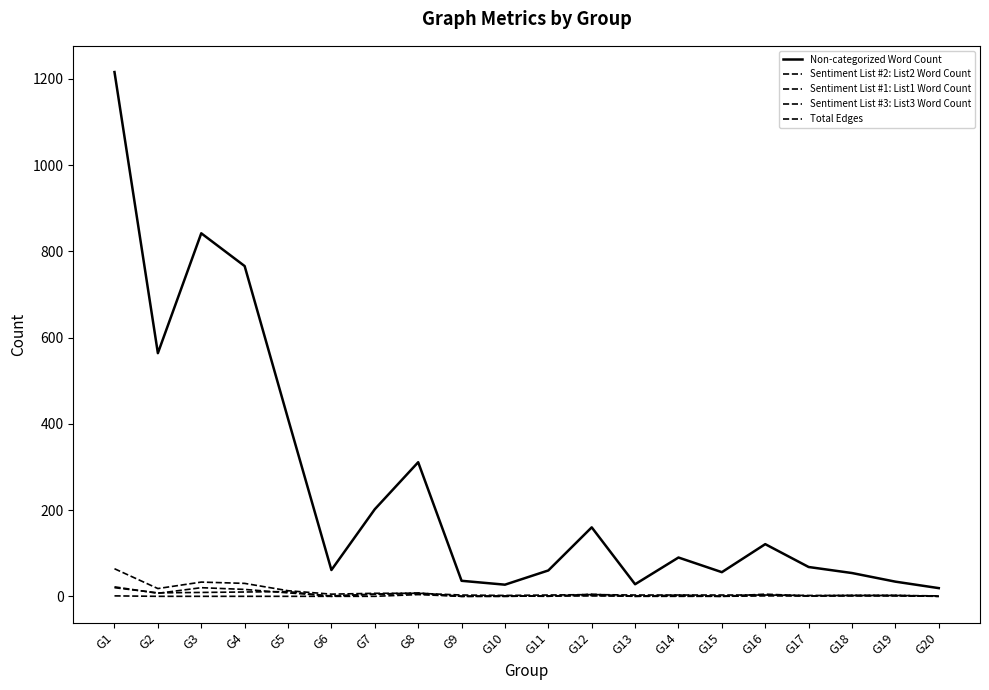

How many lines are shown in the chart?

5